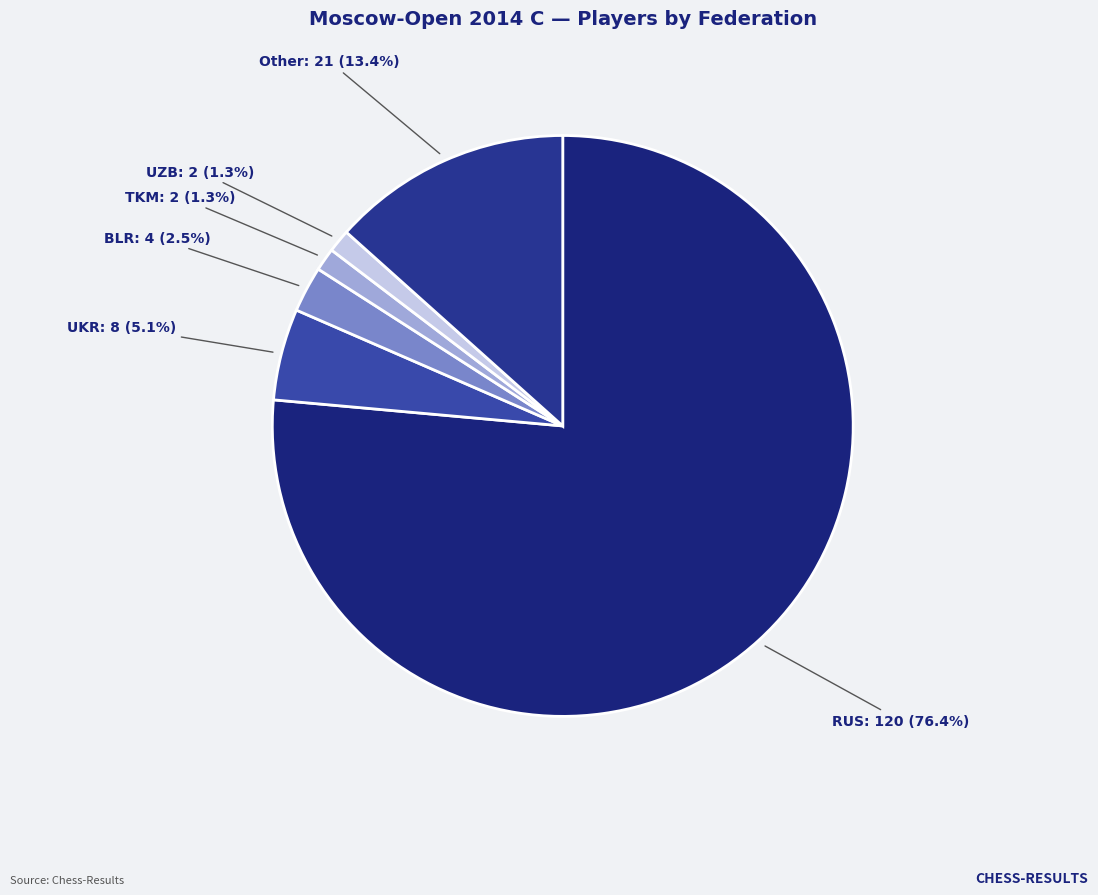

Approximately how many times larger is the value at RUS compared to Other?

5.7